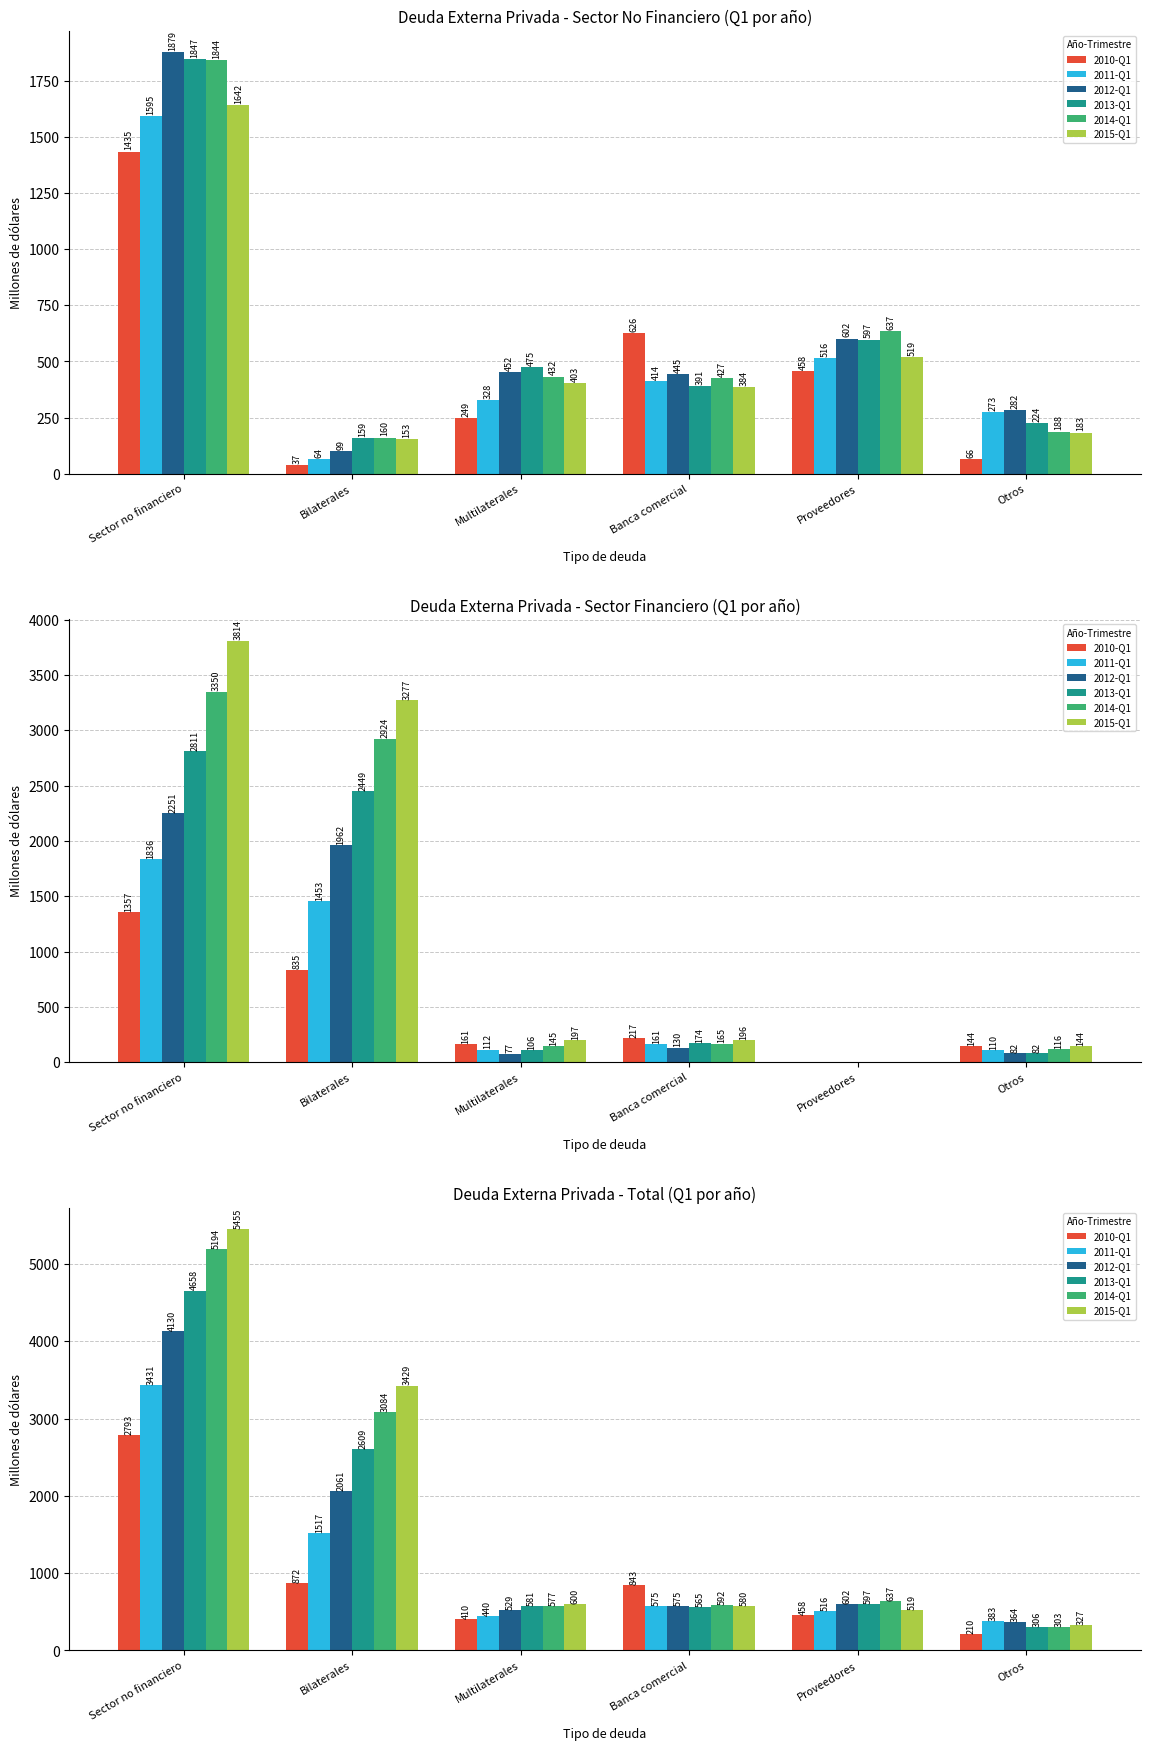

Are the bars grouped side by side (vs. stacked)?

Yes